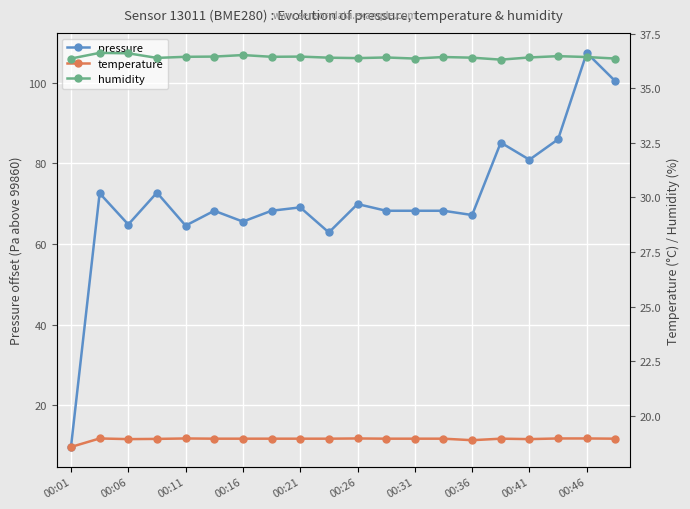

How many values in the pressure series are below 68?

6